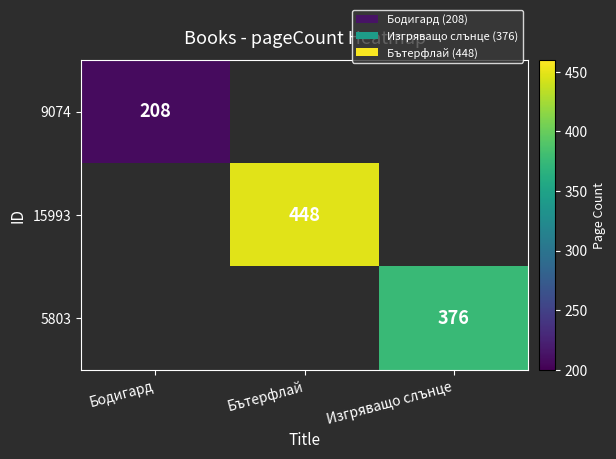

Count the number of categories in the chart.

3